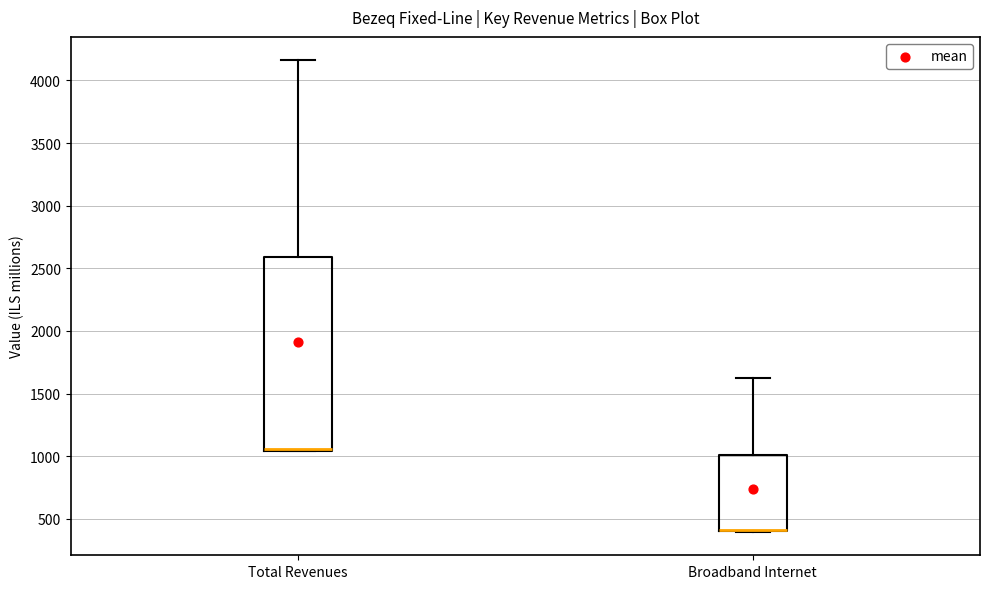

Reading left to right, read every box against the y-axis: the position of its median line, the range the box covers, and the ends of its whiskers. The values are not printed on the chart, so give them approximately, as read against the axis.

Total Revenues: median 1050 (drawn on the box's lower edge), box 1050 to 2600, whiskers 1050 to 4150
Broadband Internet: median 400 (drawn on the box's lower edge), box 400 to 1000, whiskers 400 to 1600